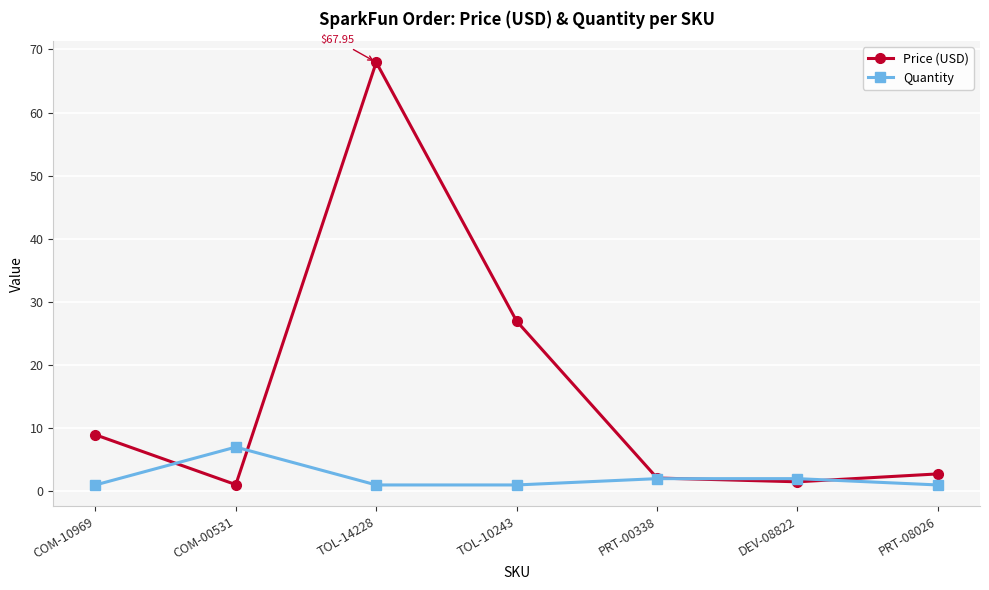

Does the chart have visible grid lines?

Yes